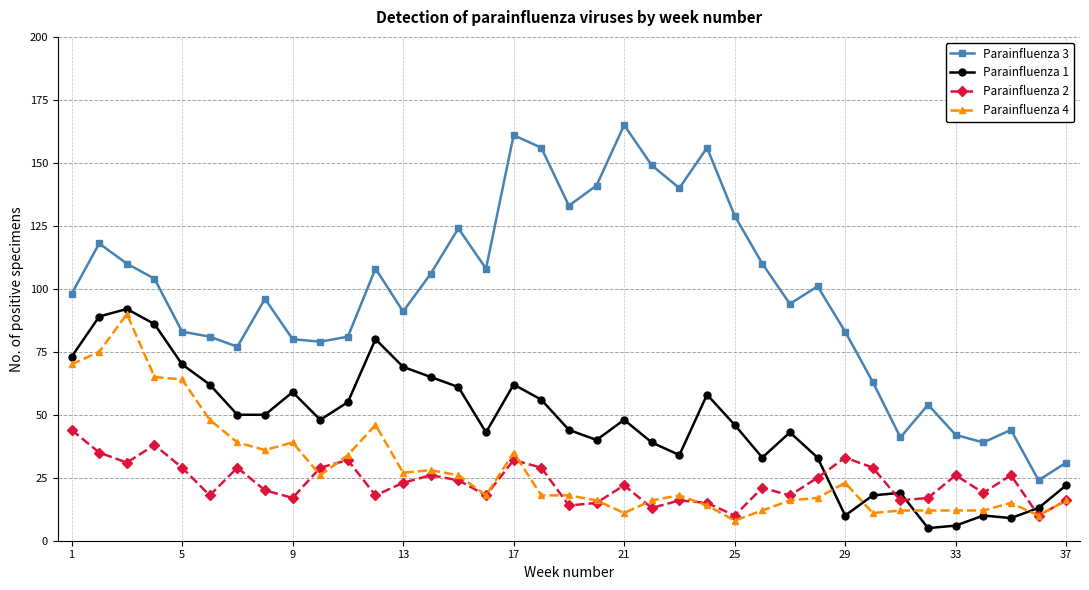

How many lines are shown in the chart?

4